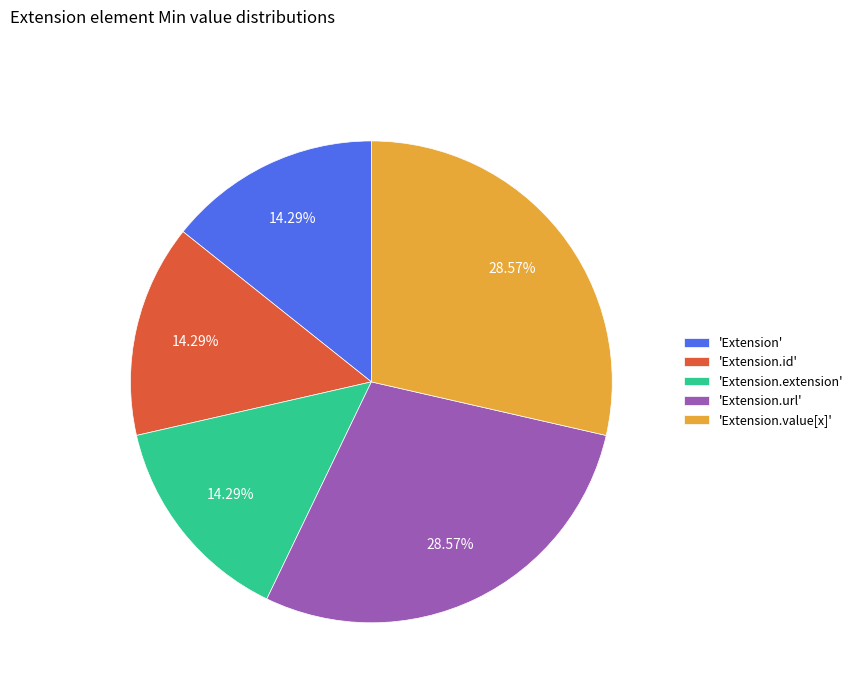

Which has a higher value, 'Extension.url' or 'Extension'?

'Extension.url'